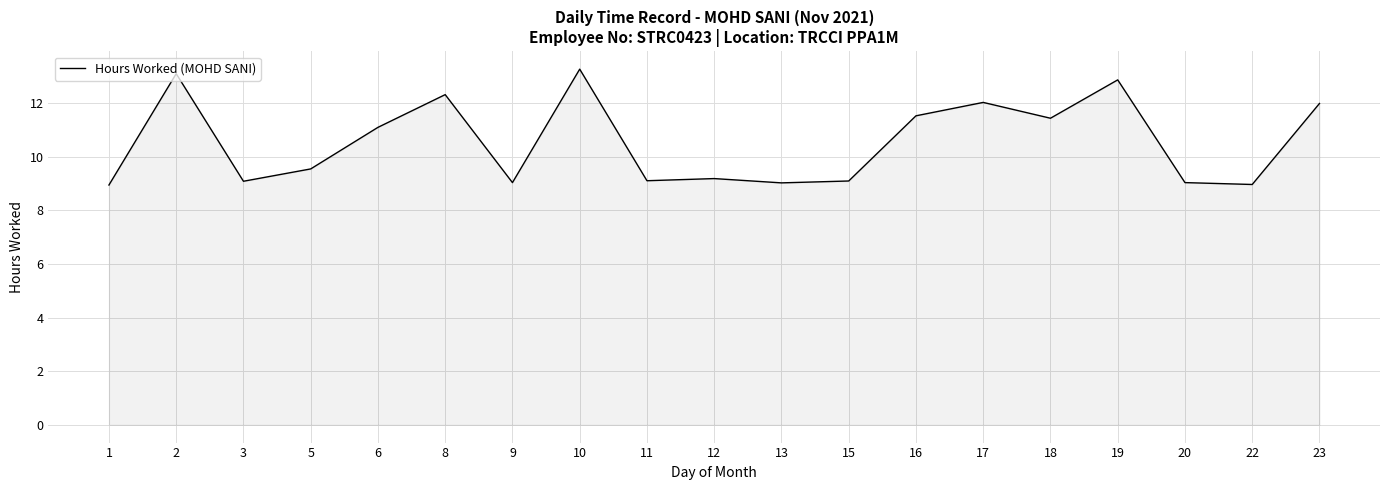

What is the greatest value displayed?

13.3